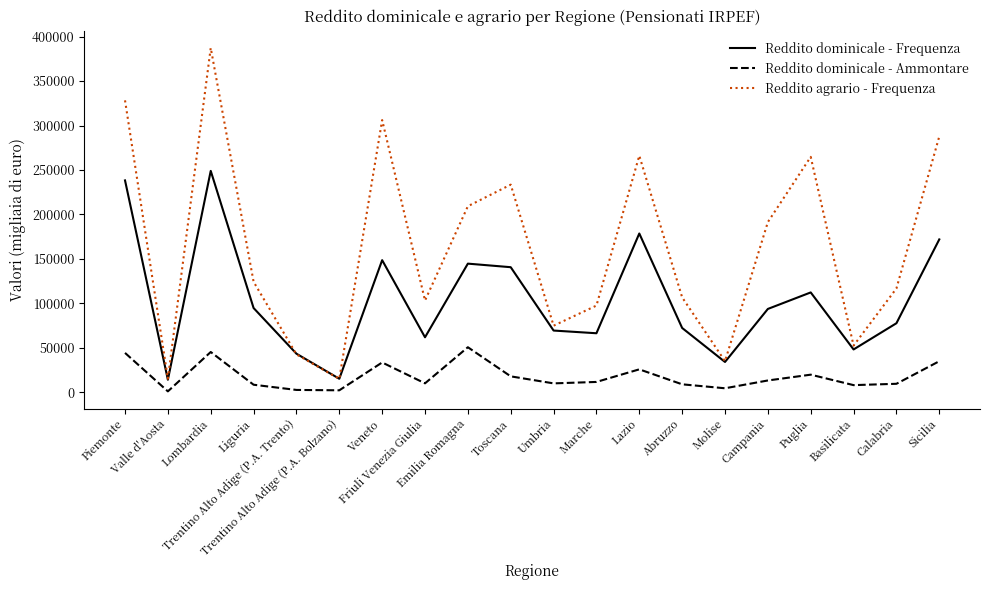

Does the chart have visible grid lines?

No